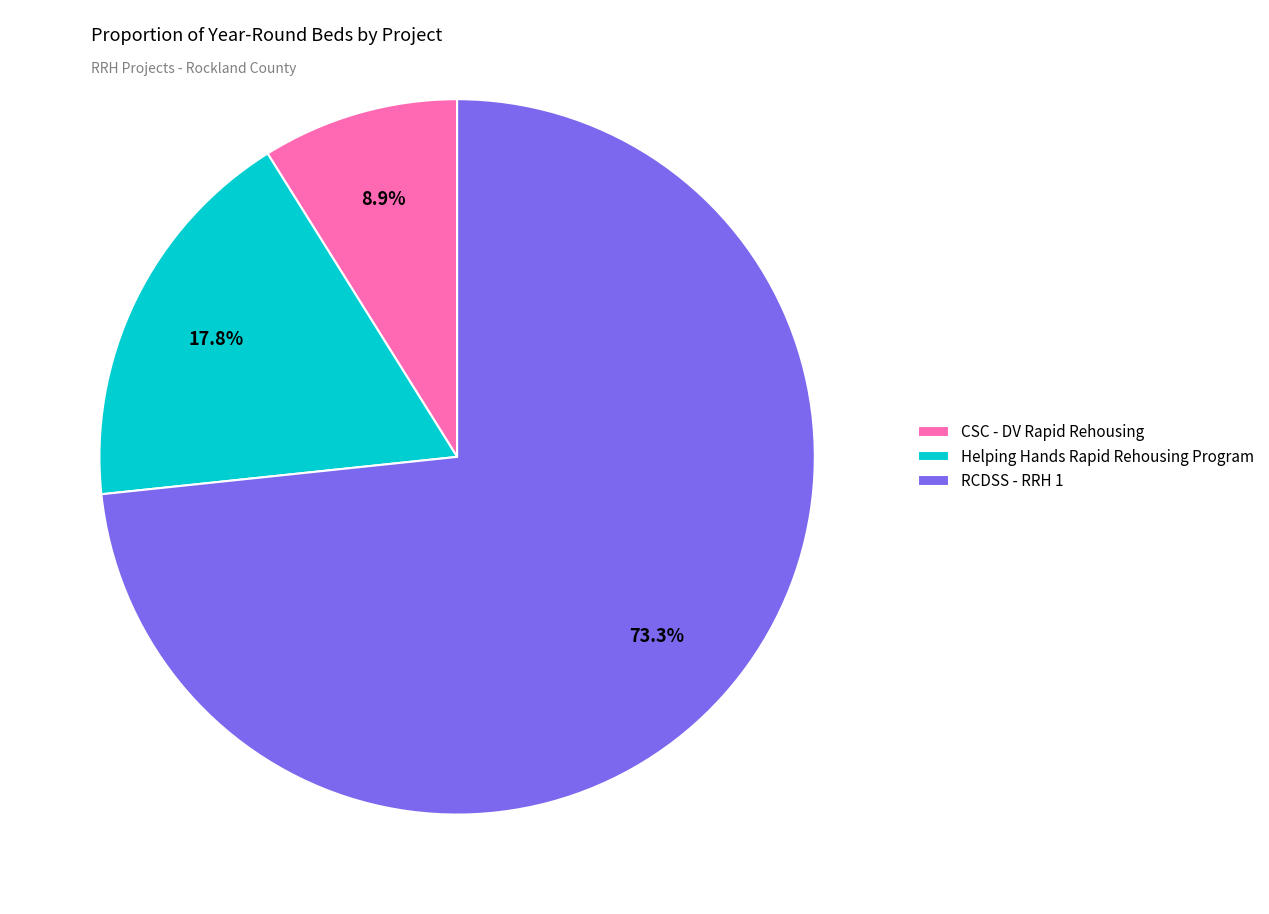

What is the largest slice in the pie chart?

RCDSS - RRH 1